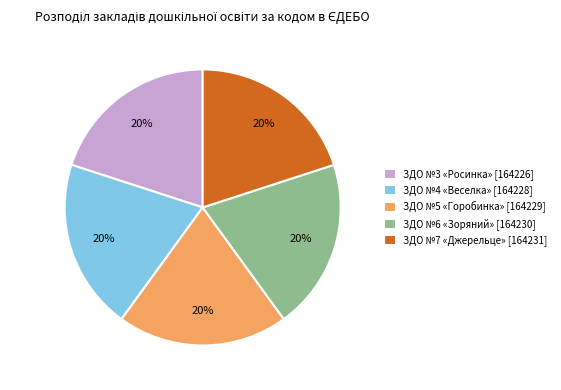

Does ЗДО №5 «Горобинка» account for over 50% of the chart?

No